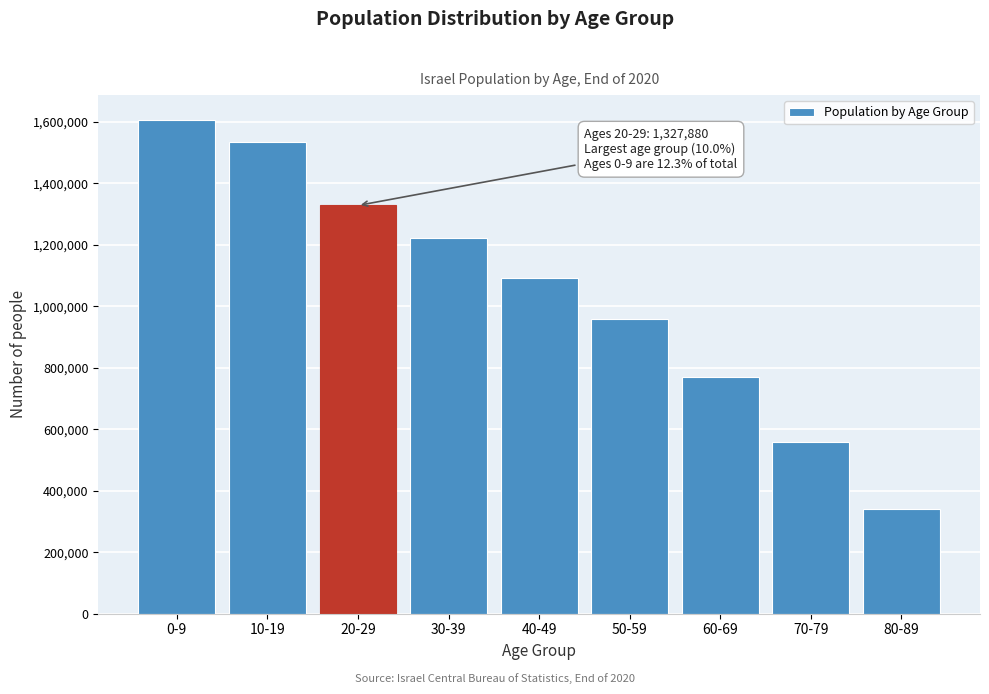

Reading left to right, list all the values displayed in this chart.

1606570	1534870	1327880	1221149	1092000	958000	770000	560000	340000